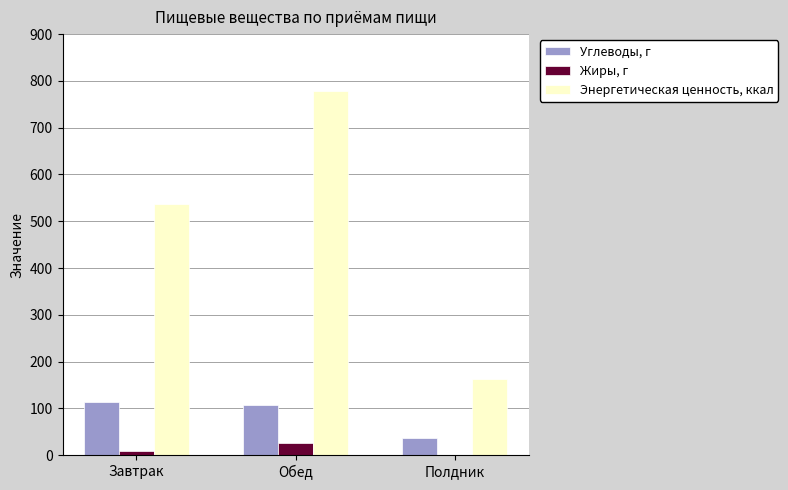

What is the greatest value displayed?

779